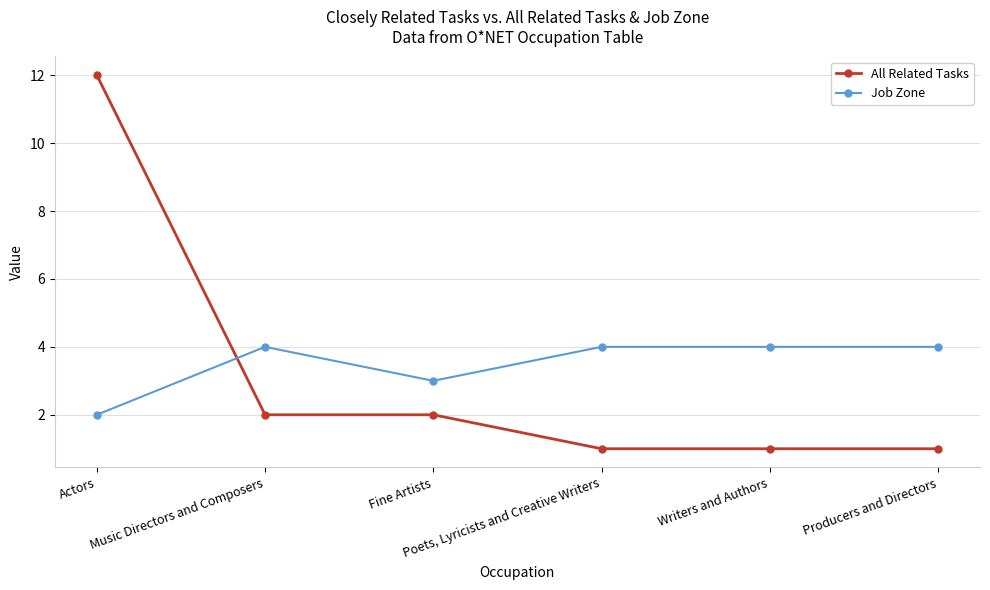

What is the spread (max minus min) of values at Actors?

10